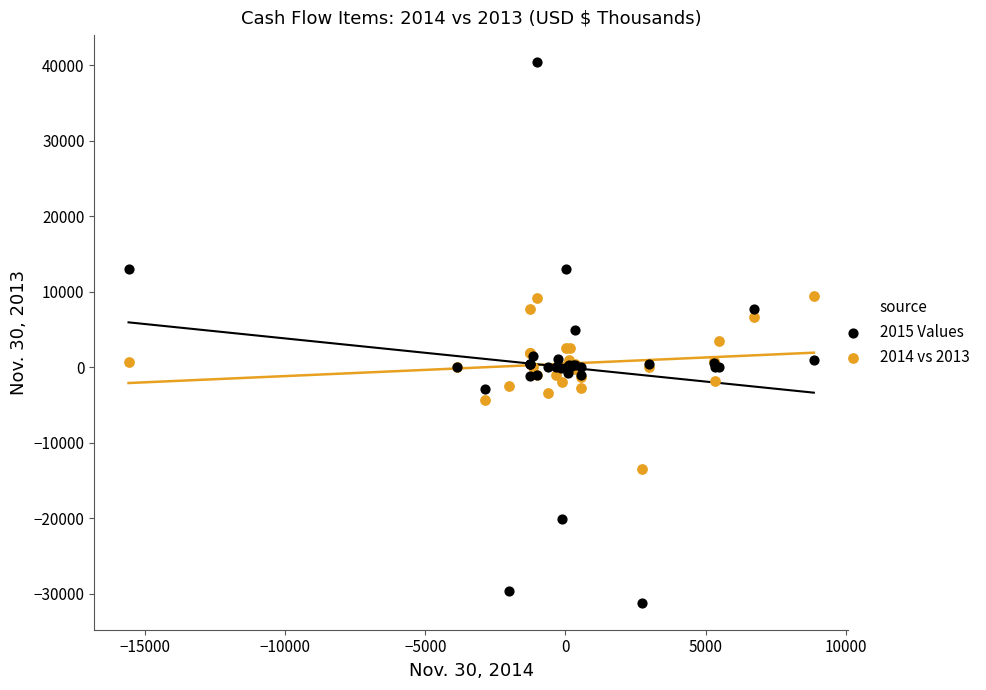

Which series reaches the minimum Y coordinate?

2015 Values